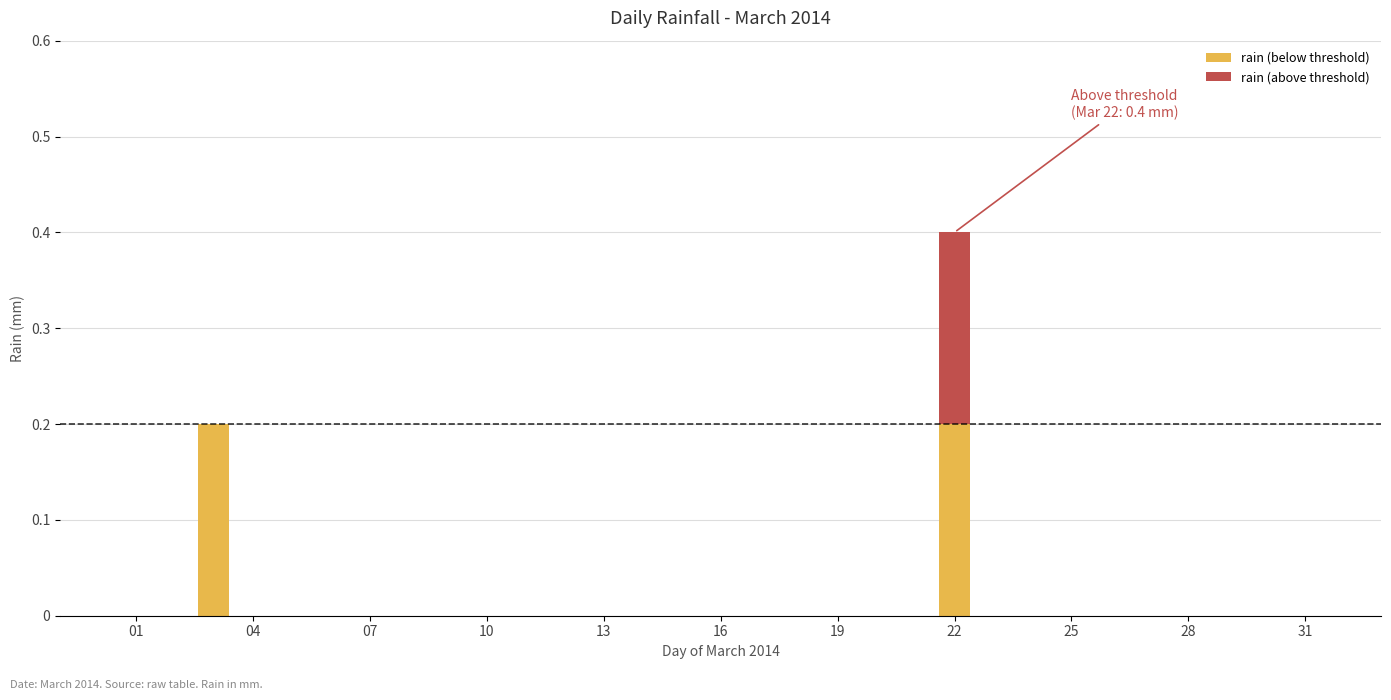

What are all the series names shown in the legend?

rain (below threshold), rain (above threshold)